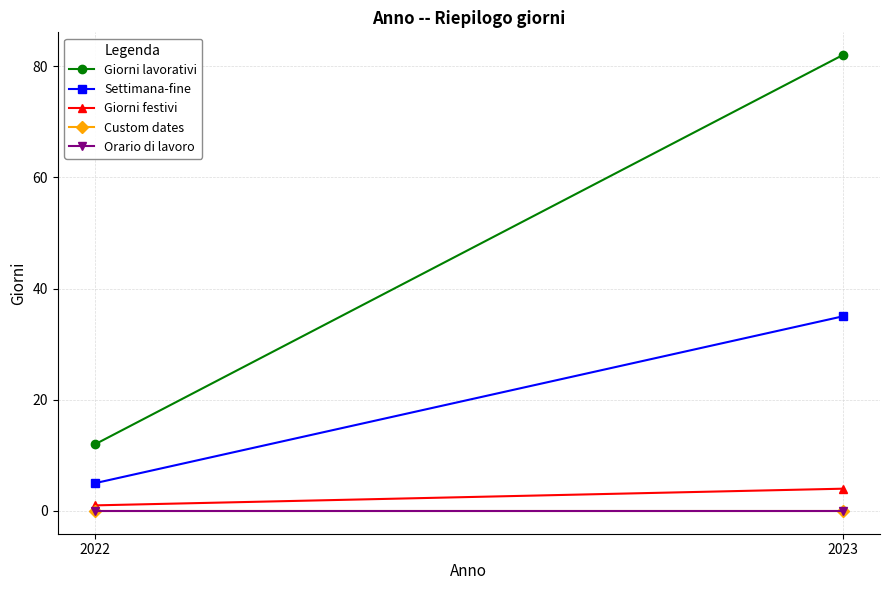

The value of Giorni festivi at 2022 is 0. True or false?

False